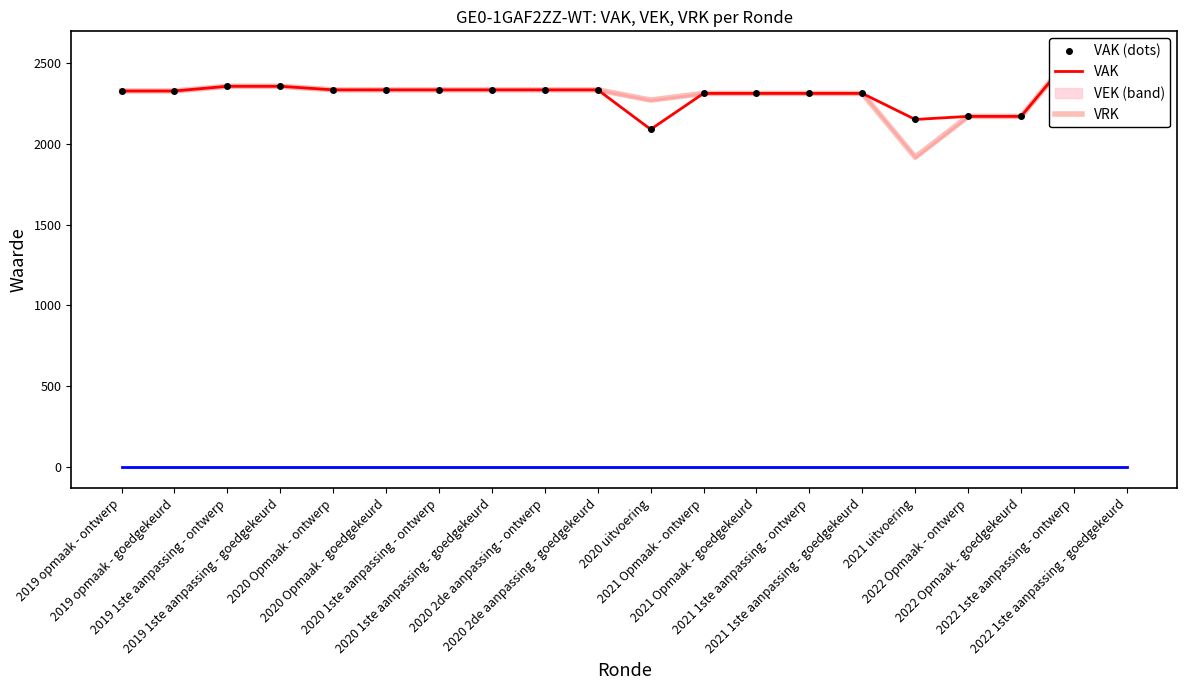

Rank the series at 2020 2de aanpassing - ontwerp from lowest to highest value.

VRK, VAK (dots), VAK